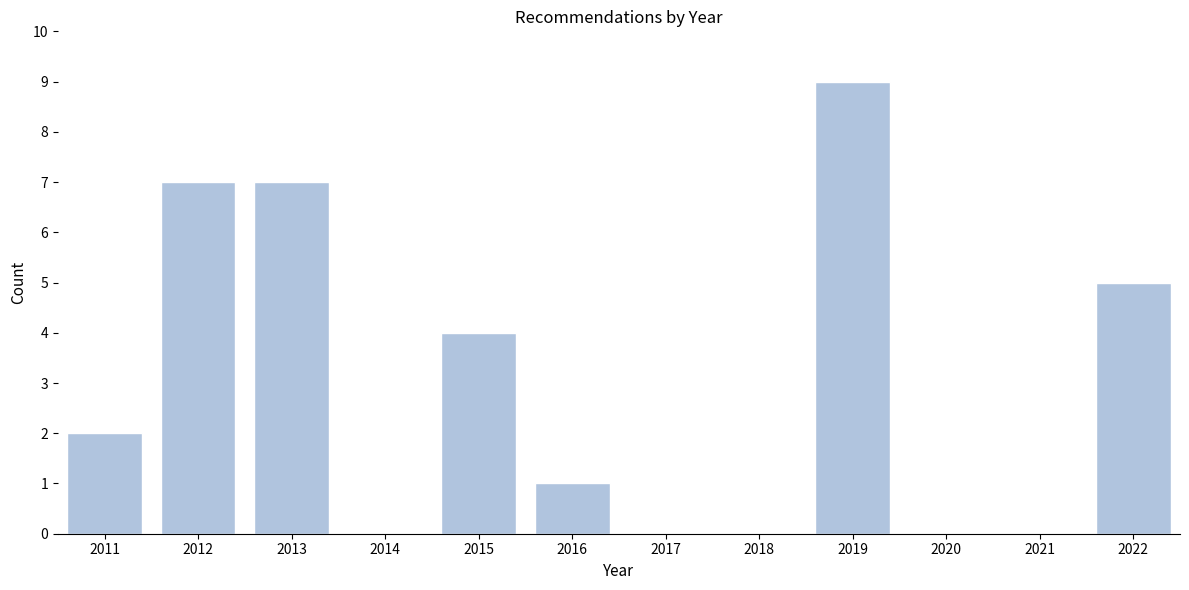

Reading right to left, transcribe all the data shown in this chart.

2022=5	2021=0	2020=0	2019=9	2018=0	2017=0	2016=1	2015=4	2014=0	2013=7	2012=7	2011=2